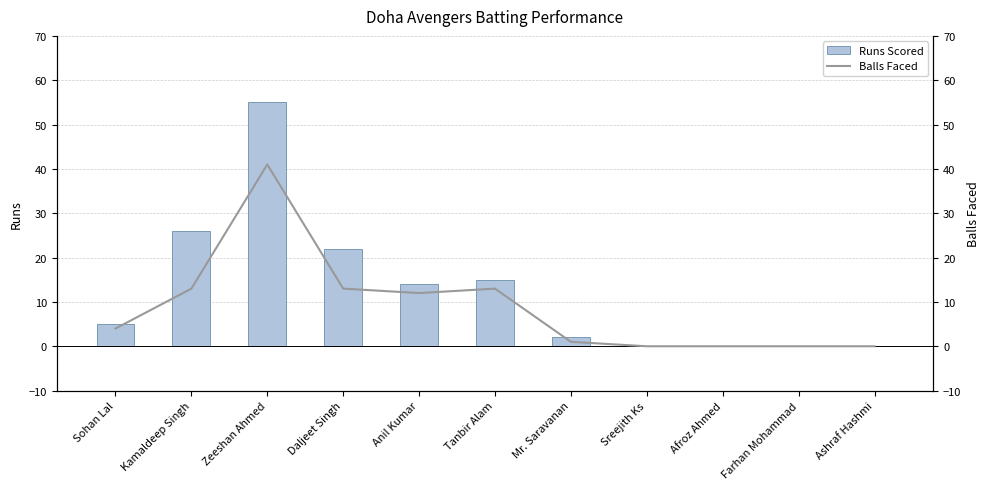

At which label does Runs Scored first exceed 5?

Kamaldeep Singh